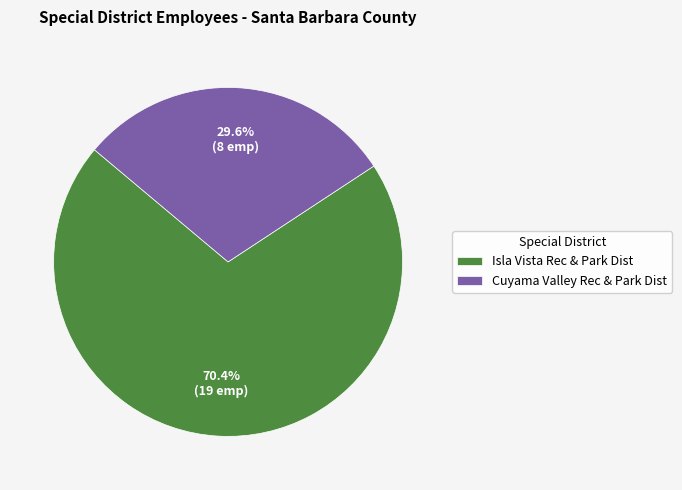

Approximately how many times larger is the value at Isla Vista Rec & Park Dist compared to Cuyama Valley Rec & Park Dist?

2.4